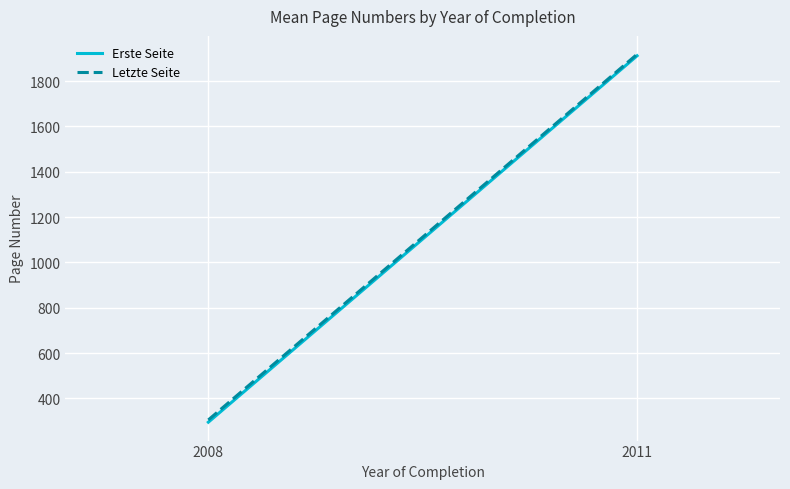

What is the sum of the Erste Seite values at 2011 and 2008?

2206.7